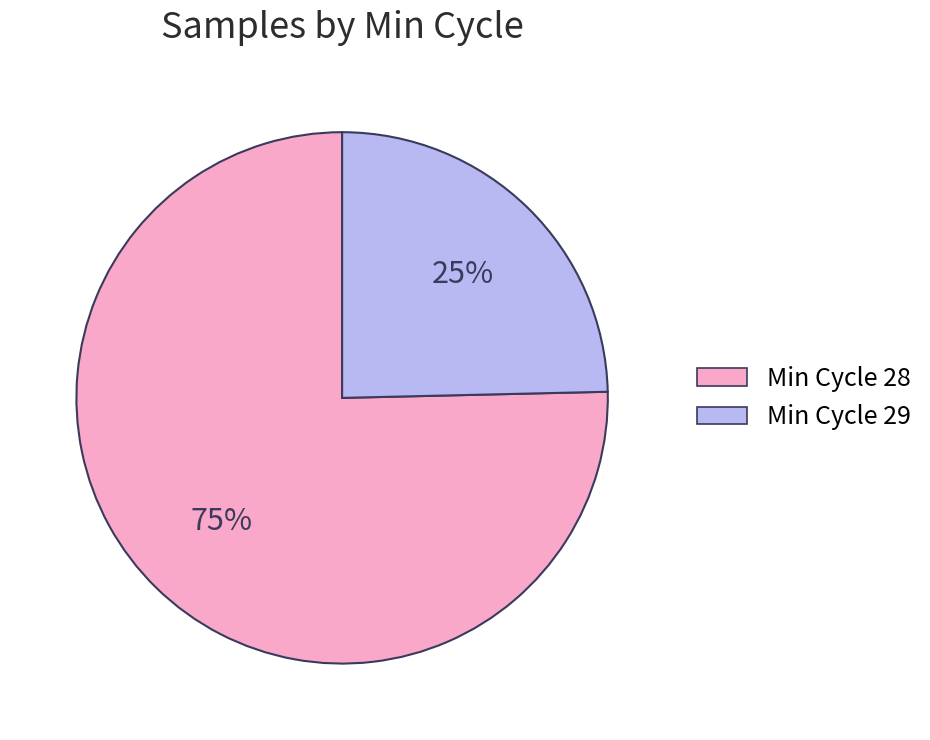

To the nearest percent, what is the average slice percentage?

50%